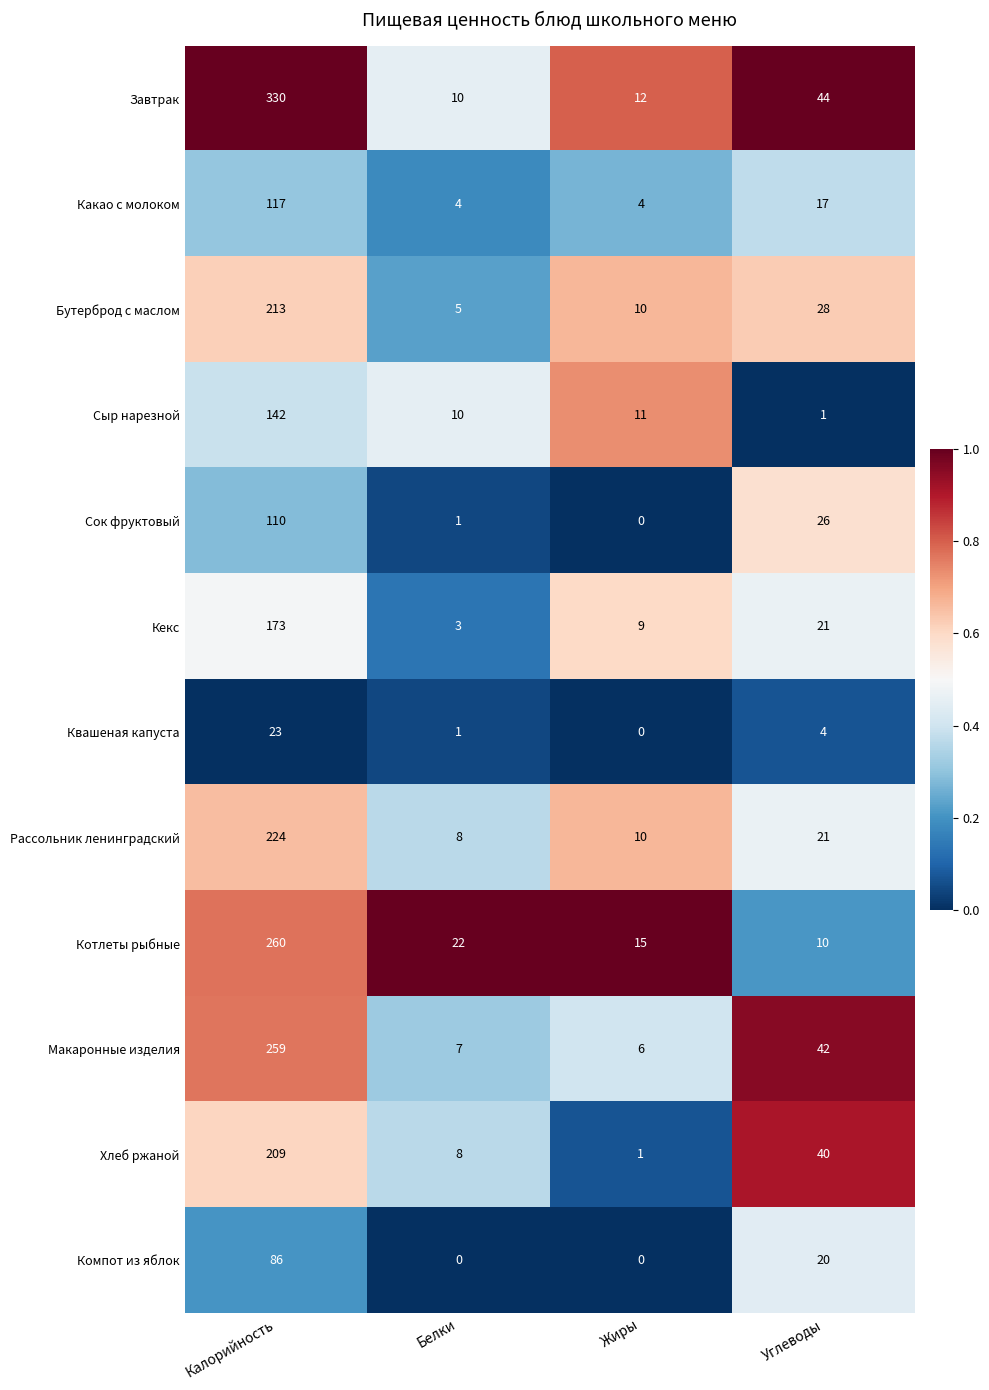

At which category is the sum across all series the highest?

Калорийность